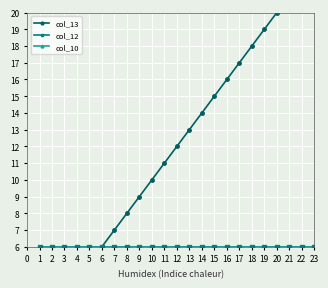

What value does the col_13 series have at 12, to the nearest 10?

10